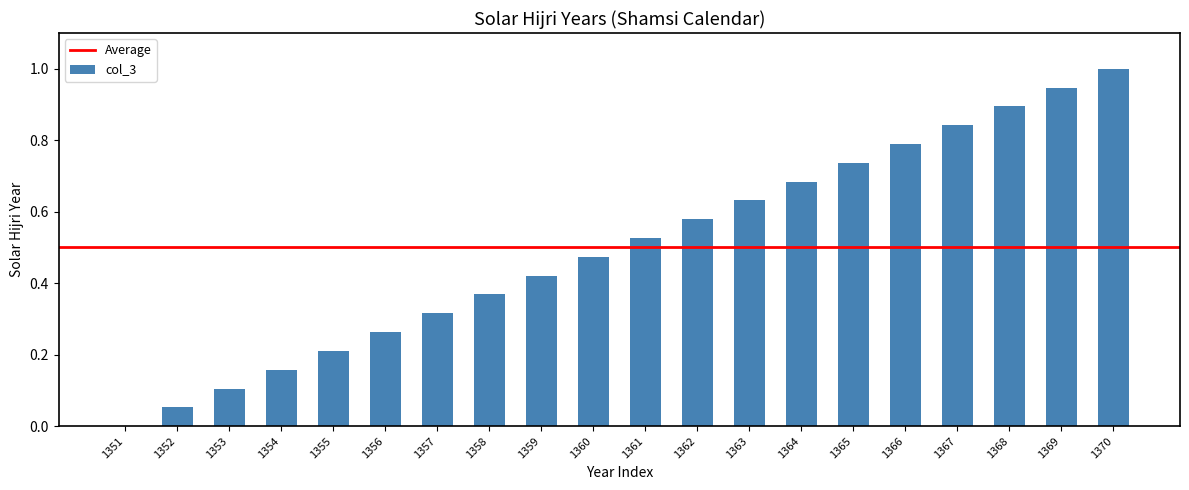

How many distinct data groups are displayed?

1